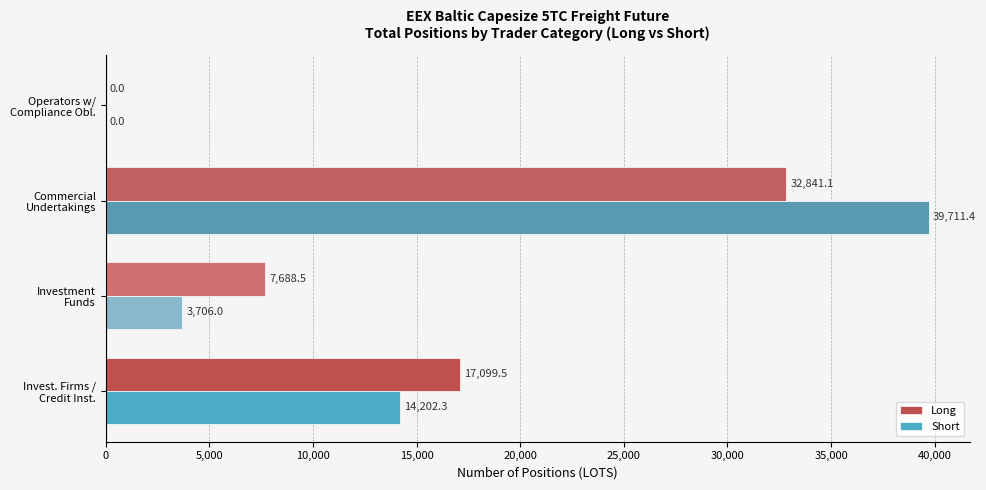

Which series has the largest total across all categories?

Long